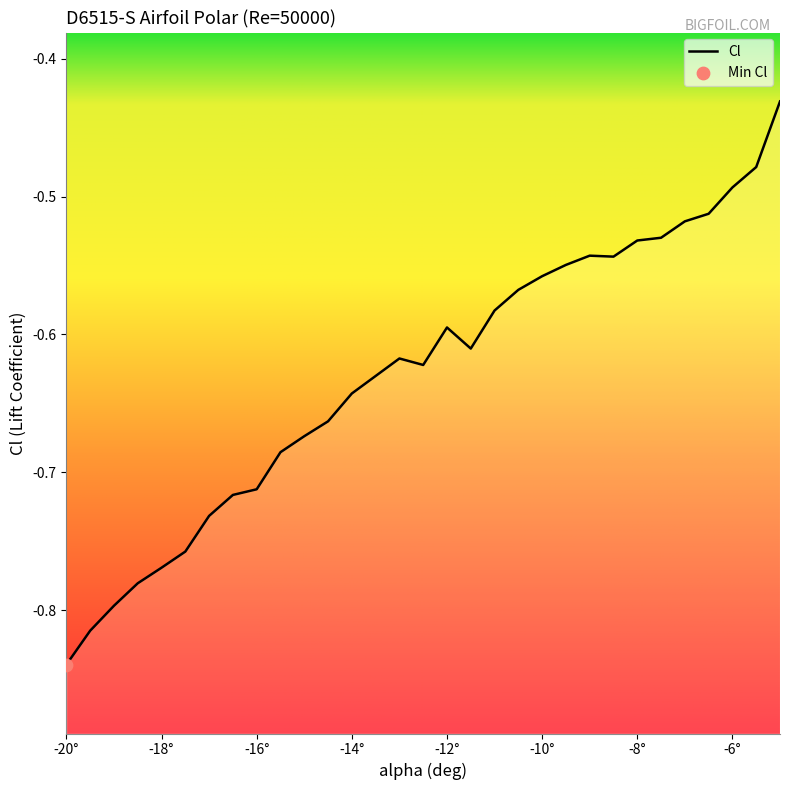

What is the change in value from -12.5 to -7.5?

+0.1